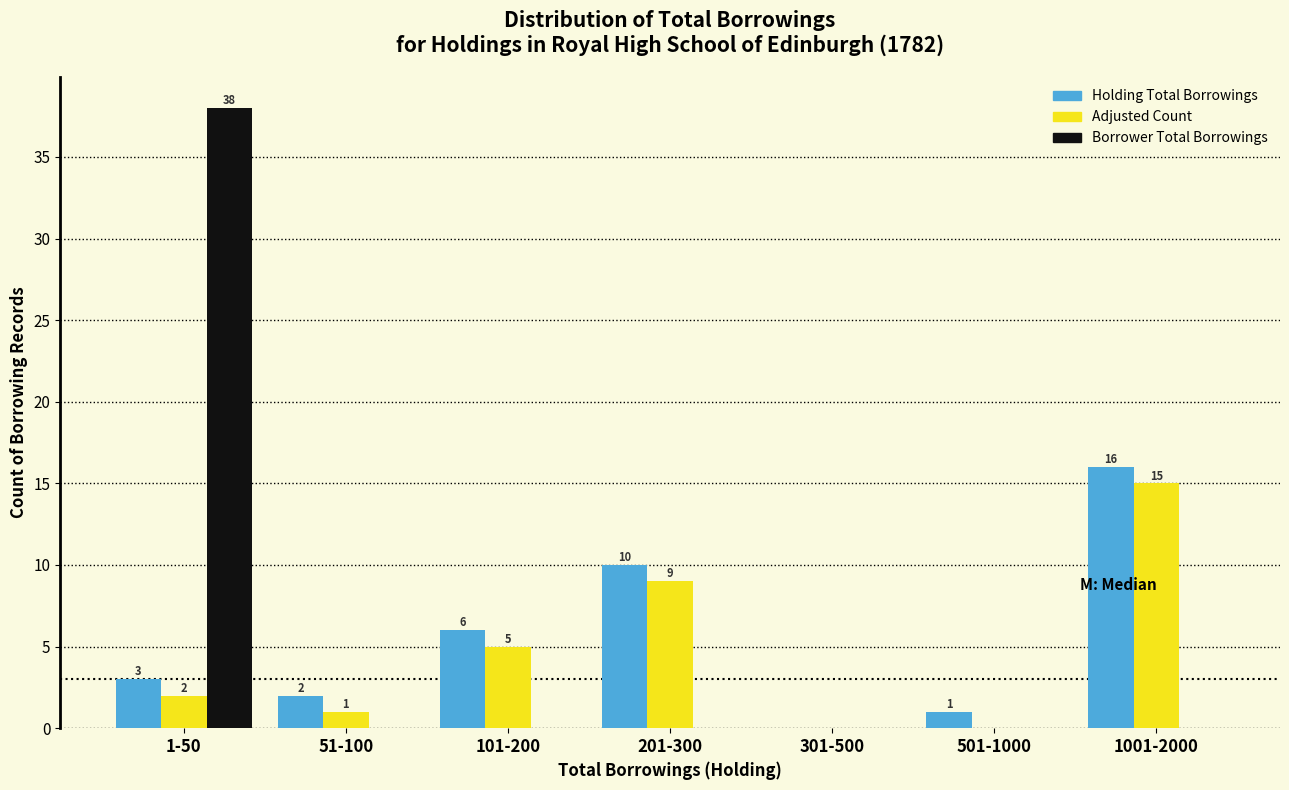

Reading left to right, list all the values displayed in this chart.

Holding Total Borrowings: 1-50=3	51-100=2	101-200=6	201-300=10	301-500=0	501-1000=1	1001-2000=16
Adjusted Count: 1-50=2	51-100=1	101-200=5	201-300=9	301-500=0	501-1000=0	1001-2000=15
Borrower Total Borrowings: 1-50=38	51-100=0	101-200=0	201-300=0	301-500=0	501-1000=0	1001-2000=0